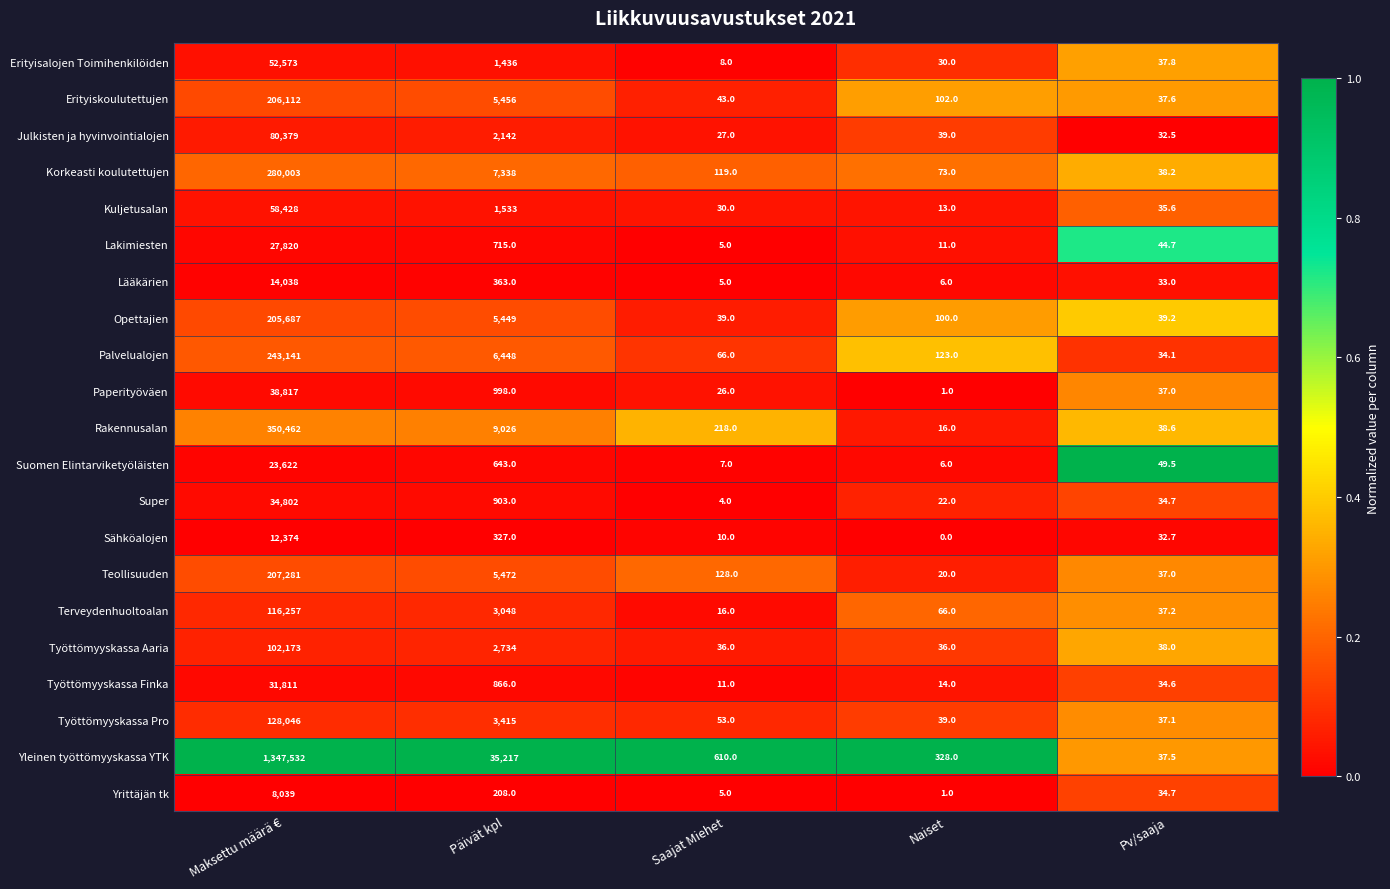

Is it true that Teollisuuden equals 73014.5 at Maksettu määrä €?

False